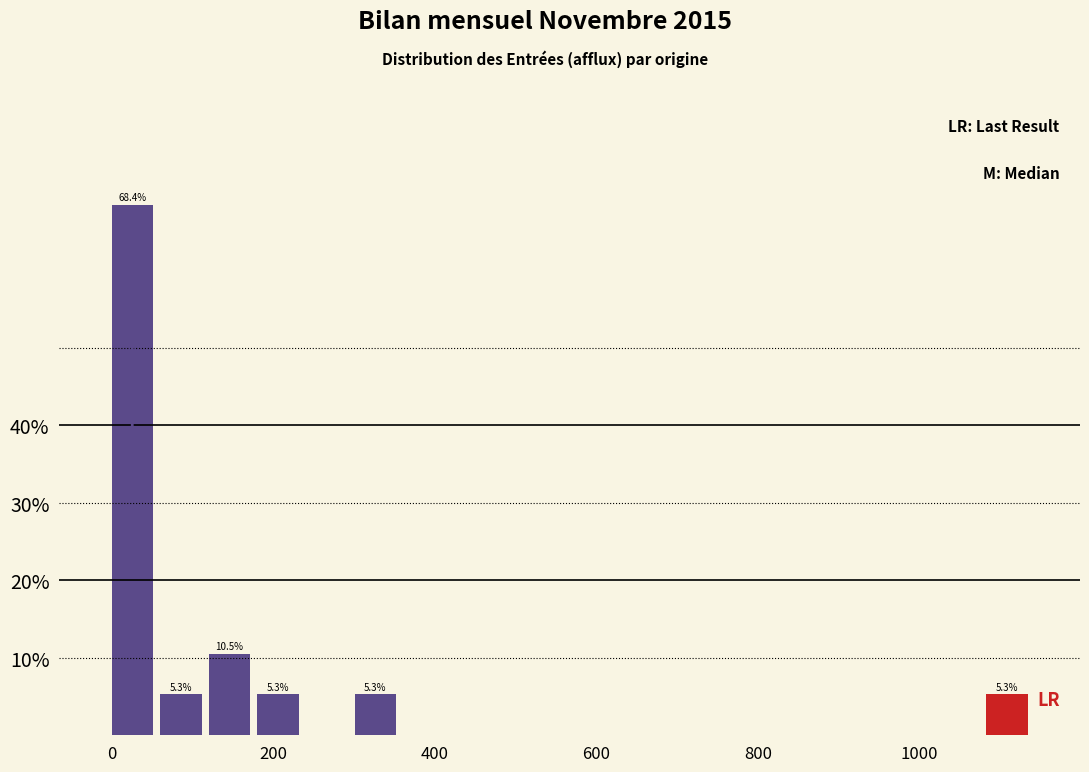

Around what value on the x-axis is the tallest bar? Give the approximate position of its centre, as read against the axis.

20